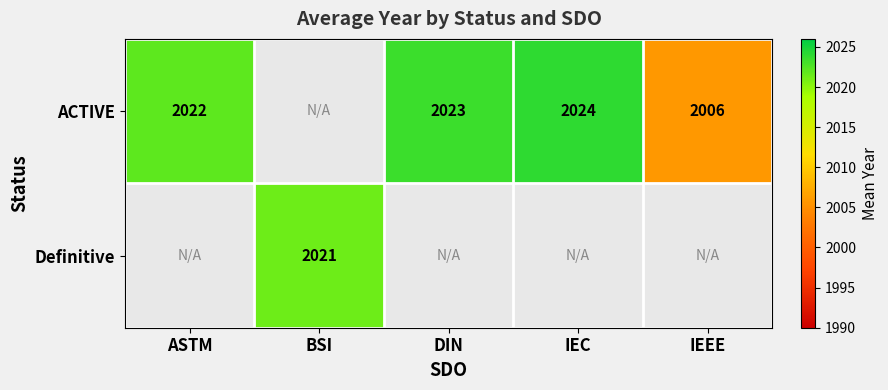

The value of ACTIVE at ASTM is 3287. True or false?

False